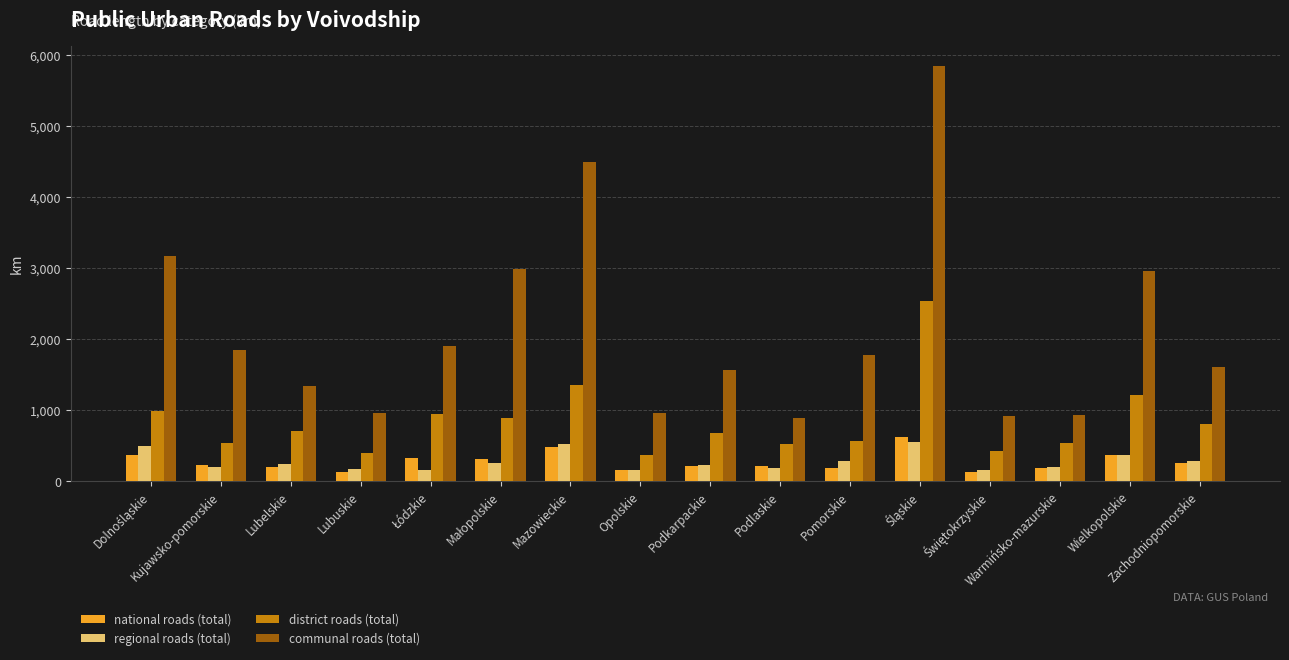

What is the average value of the national roads (total) series?

266.3